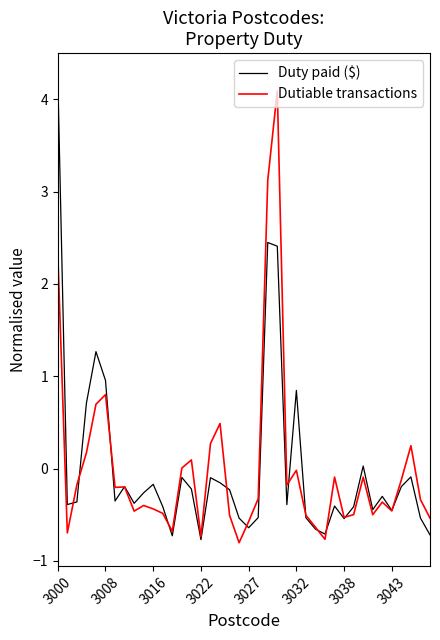

What is the minimum value for Dutiable transactions?

-0.8